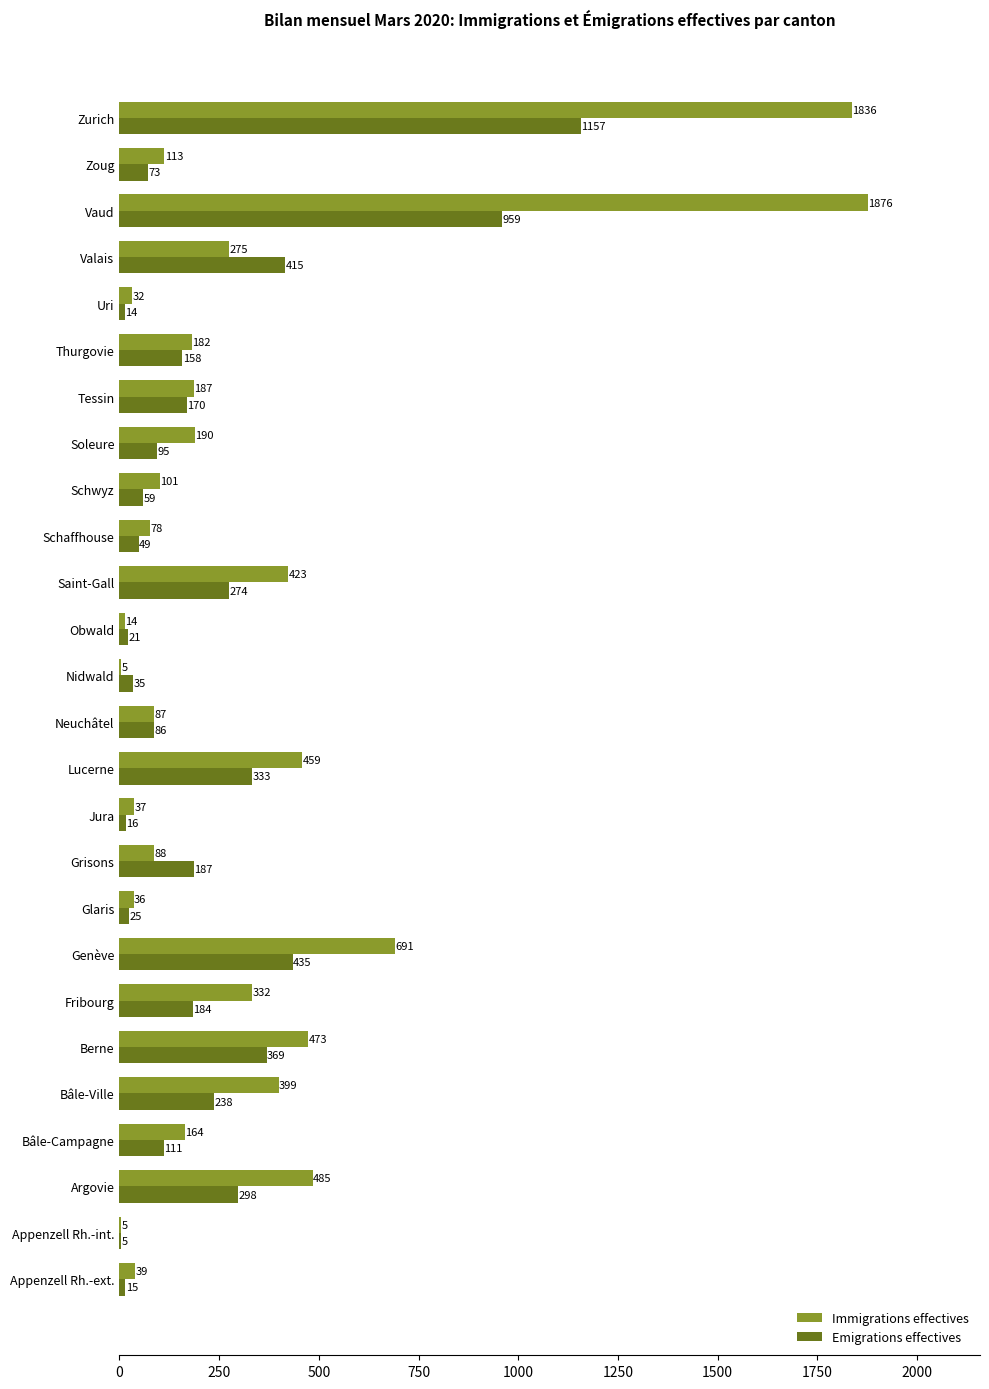

What is the total value across all series at Schwyz?

160